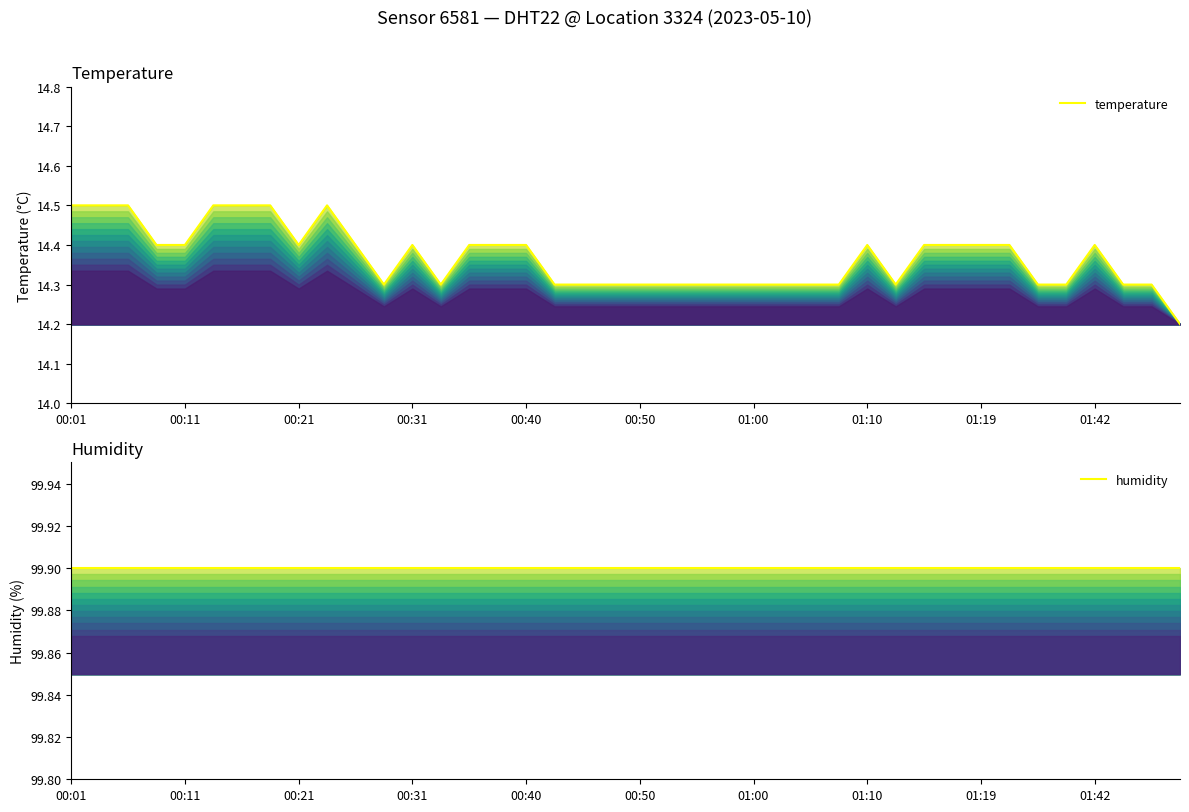

Does the chart have visible grid lines?

No